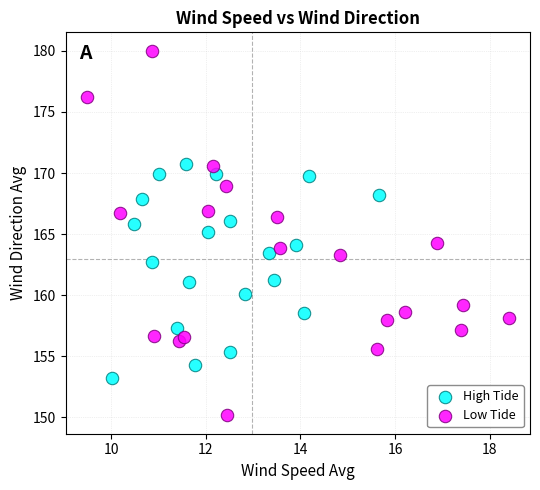

Which series contains the highest Y value?

Low Tide